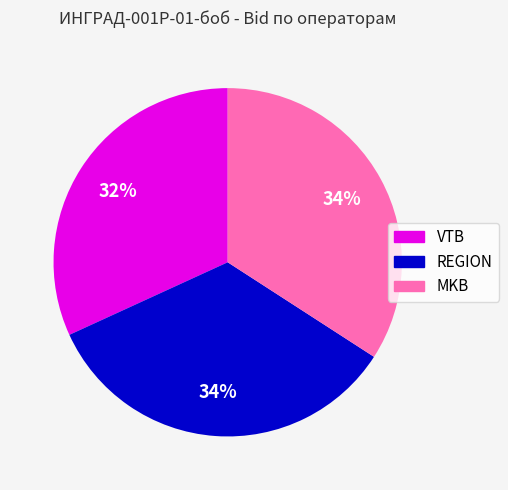

To the nearest percent, what is the difference between the VTB and MKB slice percentages?

2%